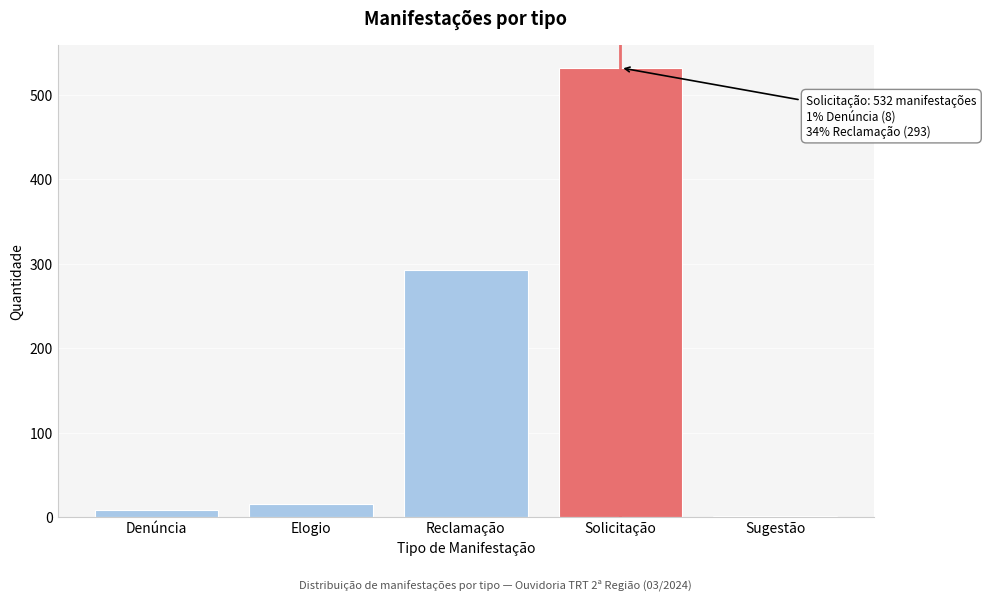

Reading right to left, list all the values displayed in this chart.

Sugestão=1	Solicitação=532	Reclamação=293	Elogio=16	Denúncia=8